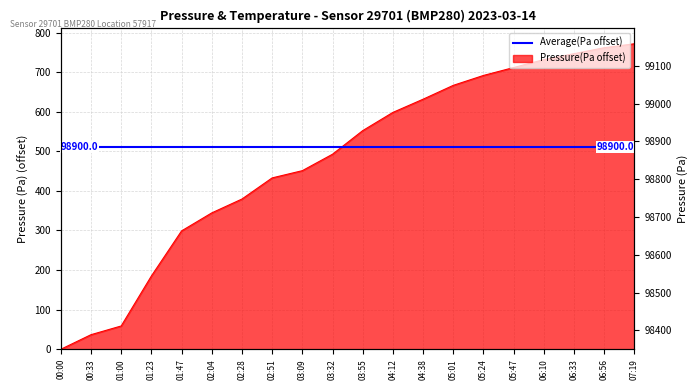

Is it true that the value at 01:23 is 67.6?

False